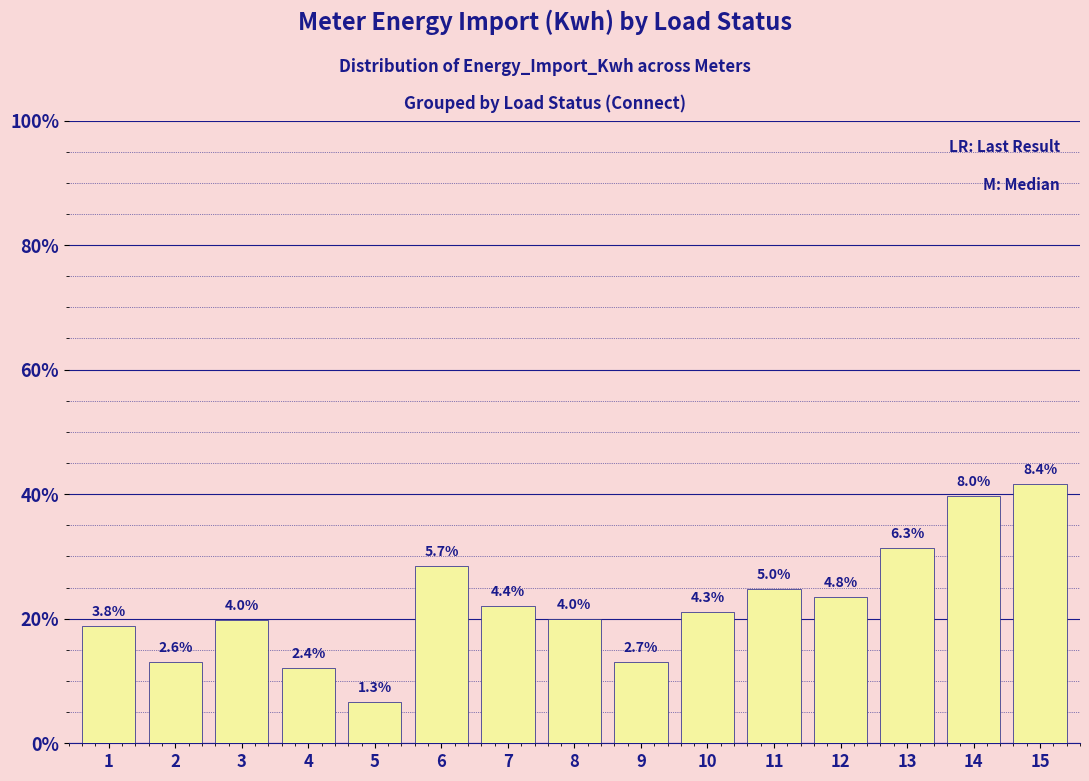

Which has a higher value, 4 or 15?

15